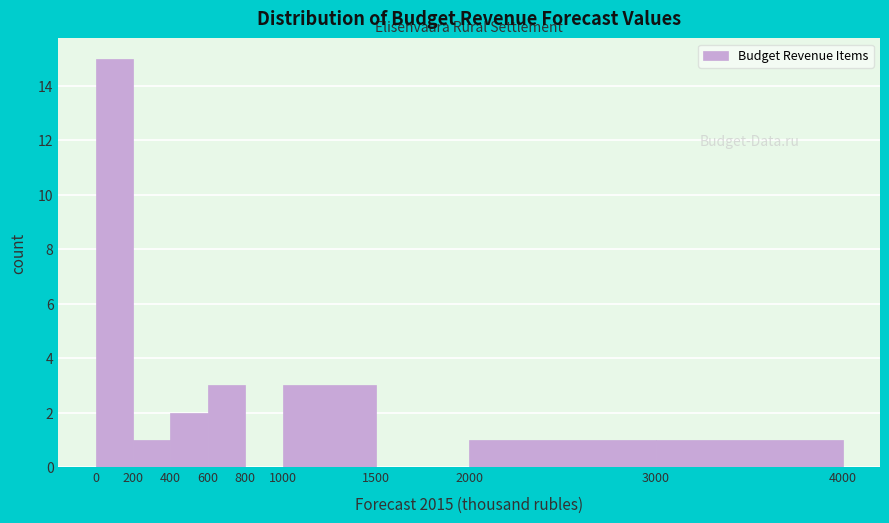

Reading left to right, transcribe this chart: for each bar, give the range it covers on the x-axis and its height. The values are not printed on the chart, so give them approximately, as read against the axis.

0 to 200: 15
200 to 400: 1
400 to 600: 2
600 to 800: 3
800 to 1000: 0
1000 to 1500: 3
1500 to 2000: 0
2000 to 3000: 1
3000 to 4000: 1